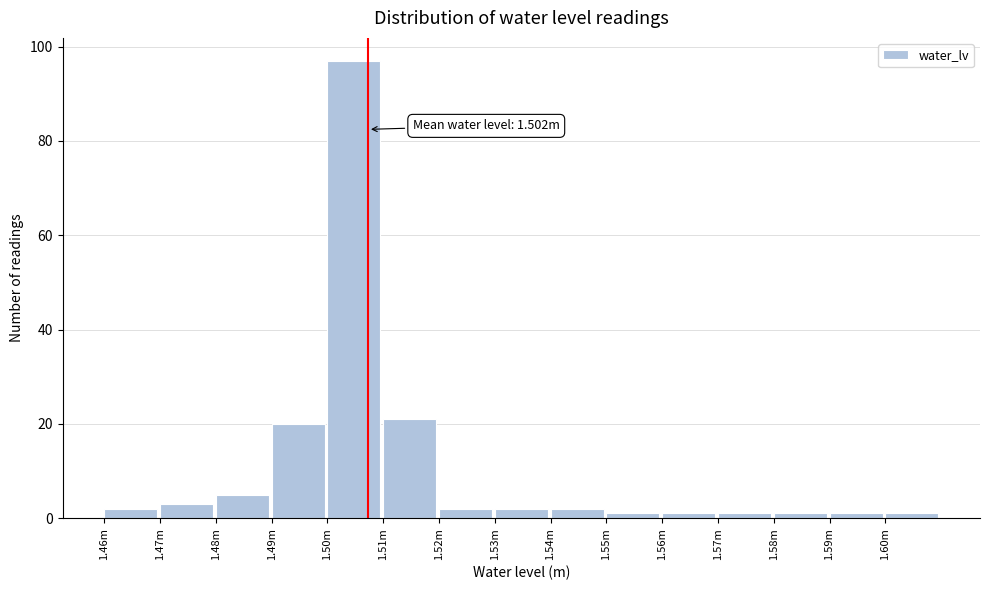

Reading right to left, extract all data points from this chart.

1.60m=1	1.59m=1	1.58m=1	1.57m=1	1.56m=1	1.55m=1	1.54m=2	1.53m=2	1.52m=2	1.51m=21	1.50m=97	1.49m=20	1.48m=5	1.47m=3	1.46m=2